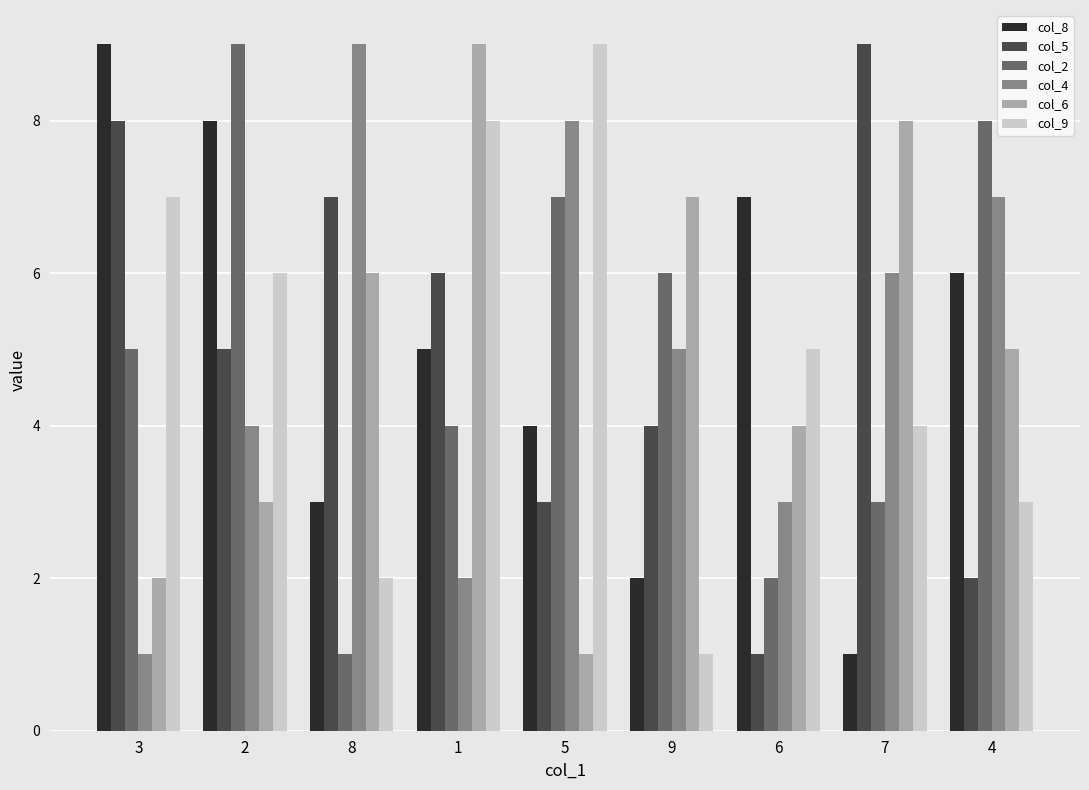

Are the bars grouped side by side (vs. stacked)?

Yes